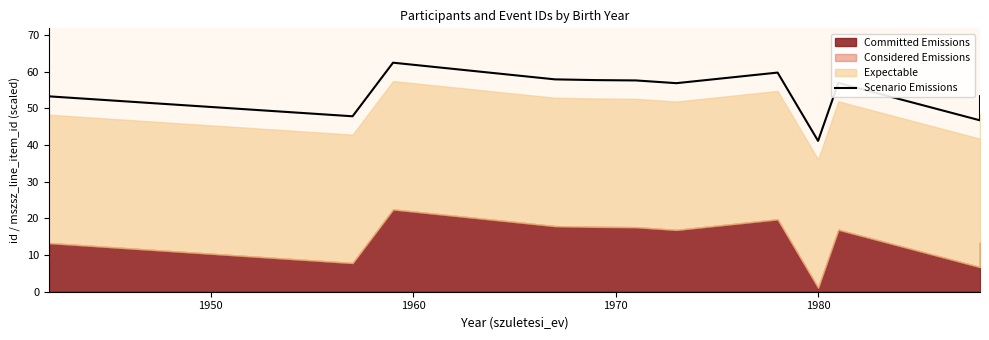

How many values exceed 56?

7